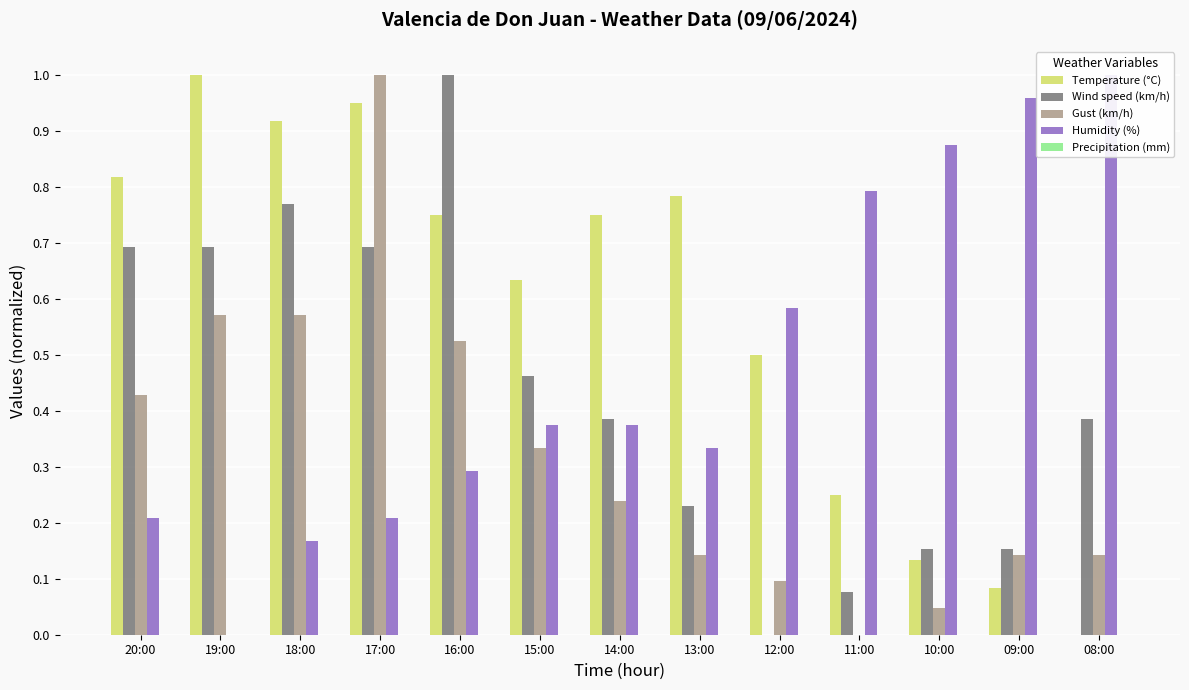

What is the total value across all series at 15:00?

1.8